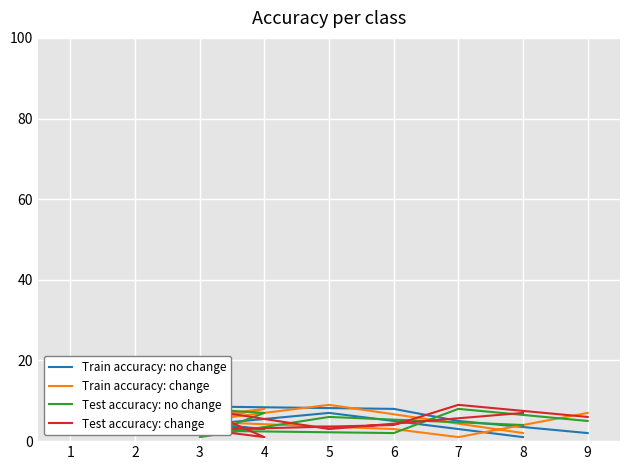

At which label is Train accuracy: no change closest to 5?

7